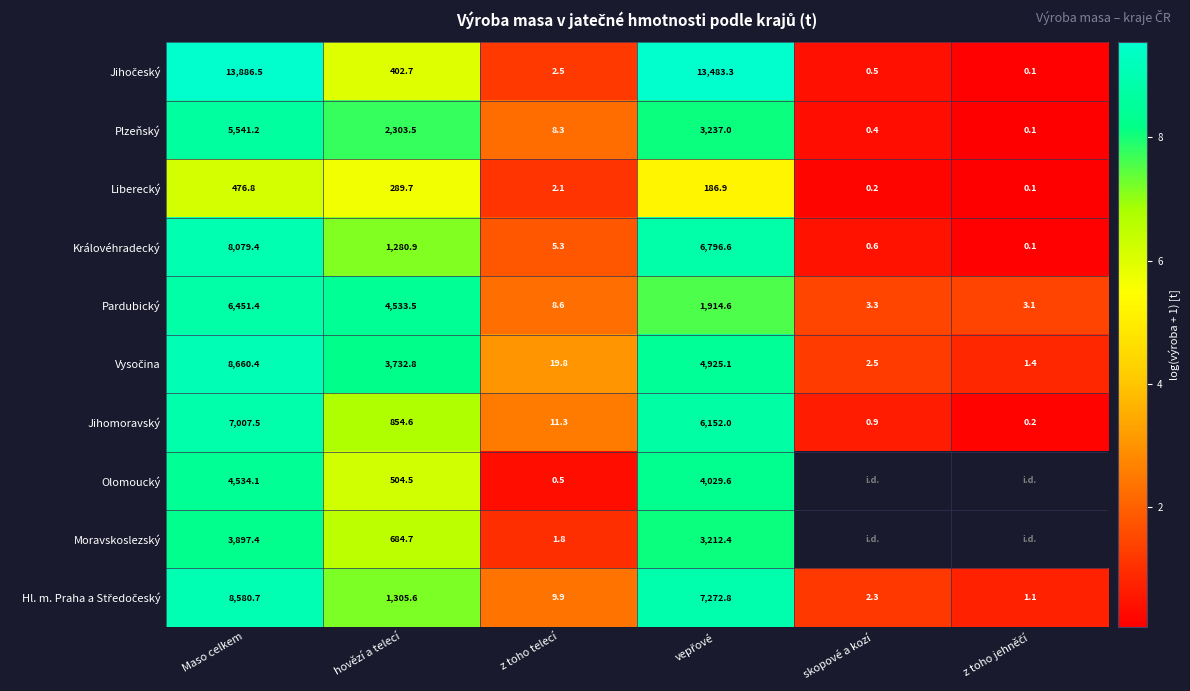

Which category has the highest value in the Královéhradecký series?

Maso celkem